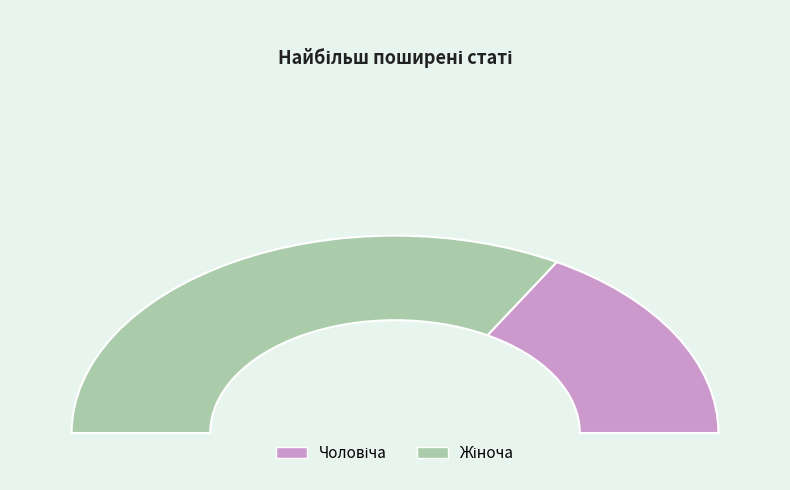

What is the ratio of the value at Чоловіча to the value at Жіноча?

0.5